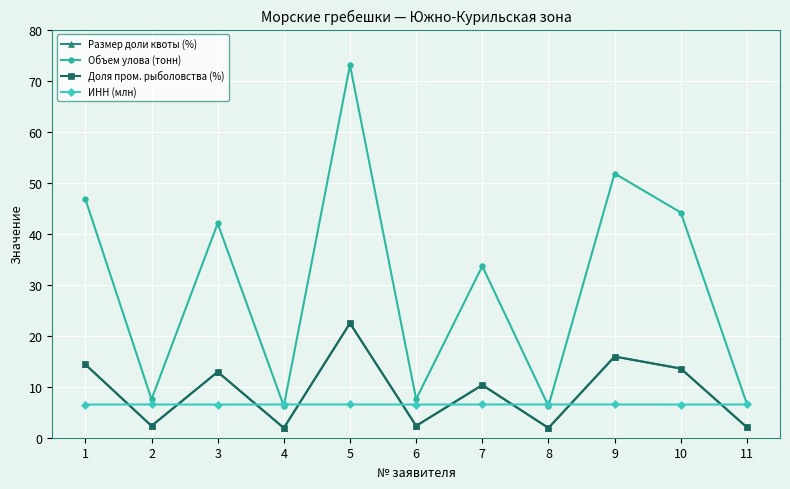

Where is the first local minimum for ИНН (млн)?

3